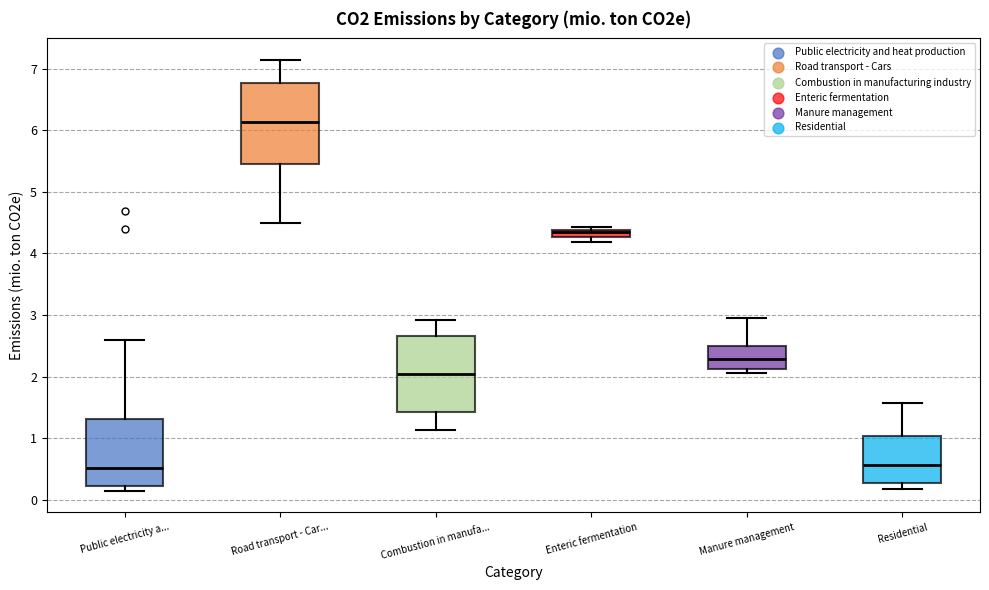

Where is the lower edge of the box for Public electricity a... on the y-axis? The values are not printed on the chart, so give them approximately, as read against the axis.

0.2